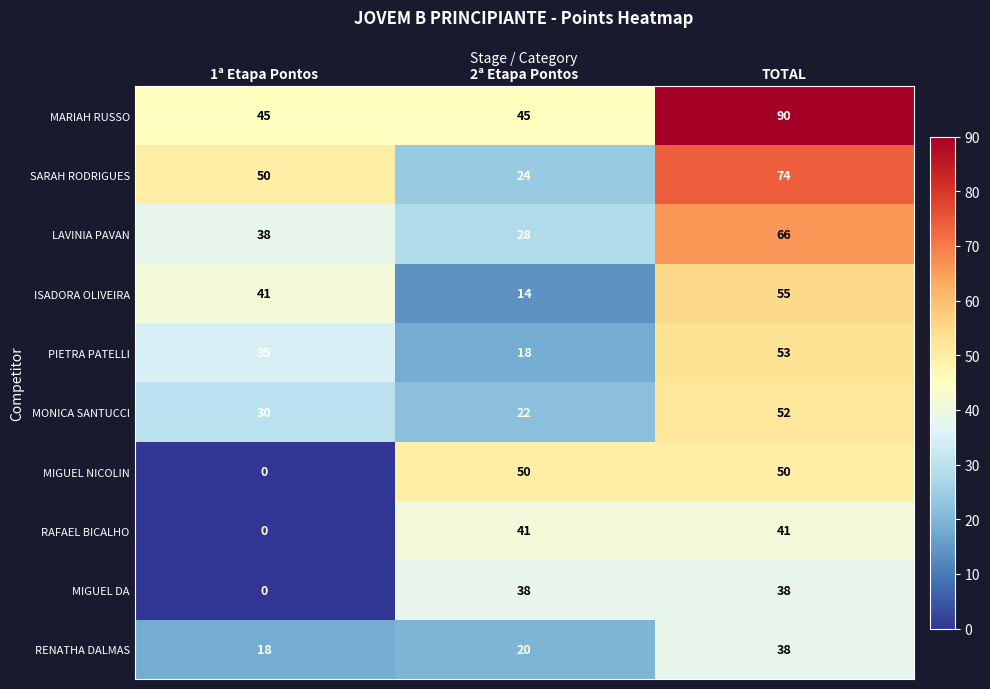

What is the difference between the highest and lowest values at 1ª Etapa Pontos?

50